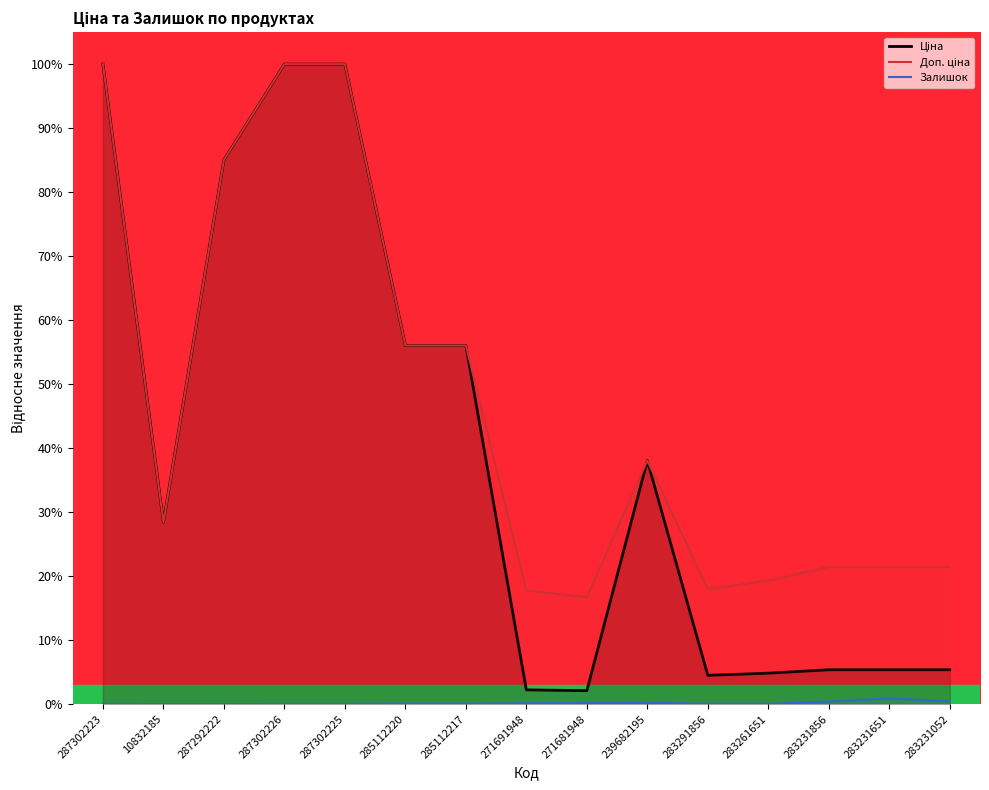

What is the sum of all Доп. ціна values?

699.6